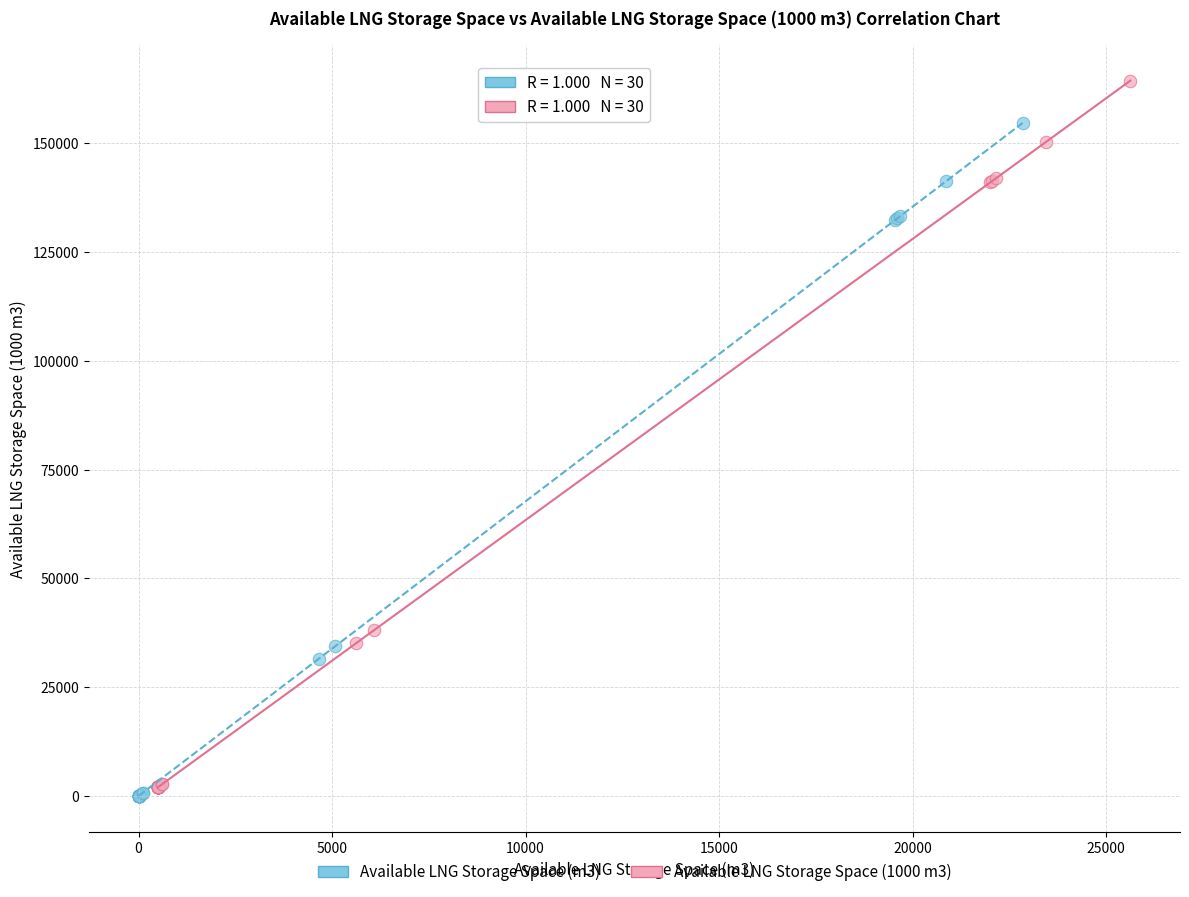

Which series reaches the maximum Y coordinate?

Available LNG Storage Space (1000 m3)